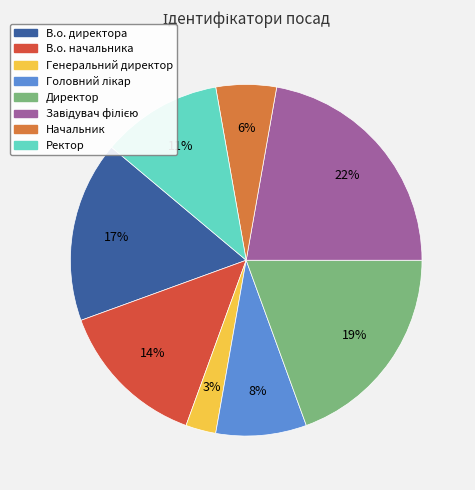

To the nearest percent, what portion does Генеральний директор represent?

3%